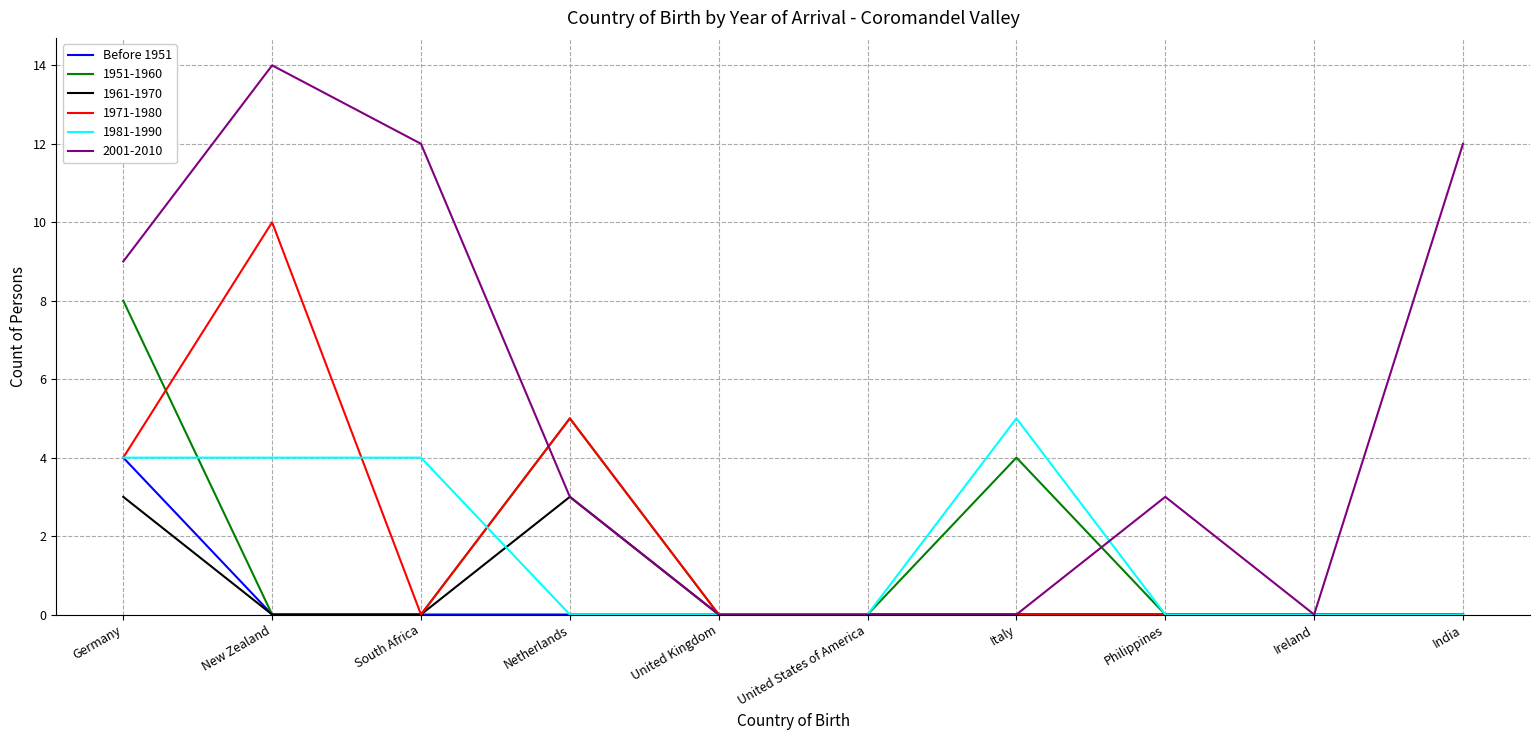

Where is 2001-2010 nearest to the value 7?

Germany